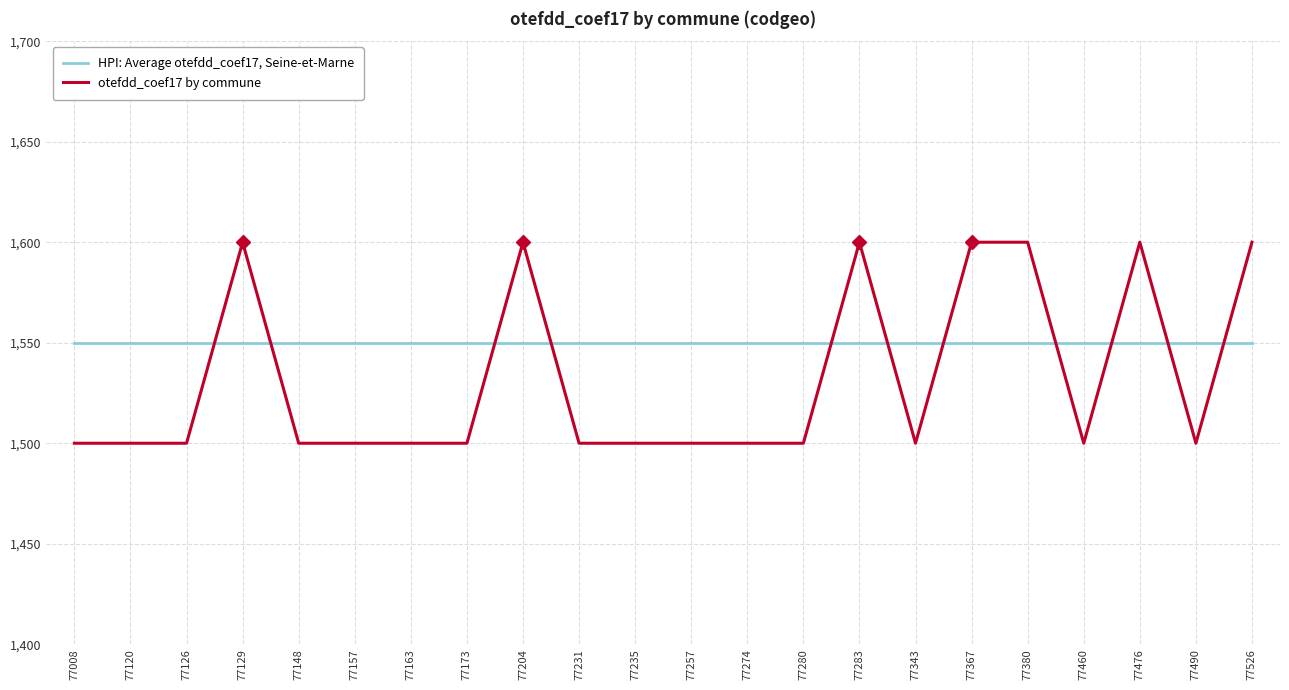

How many intersections are there between HPI: Average otefdd_coef17, Seine-et-Marne and otefdd_coef17 by commune?

11